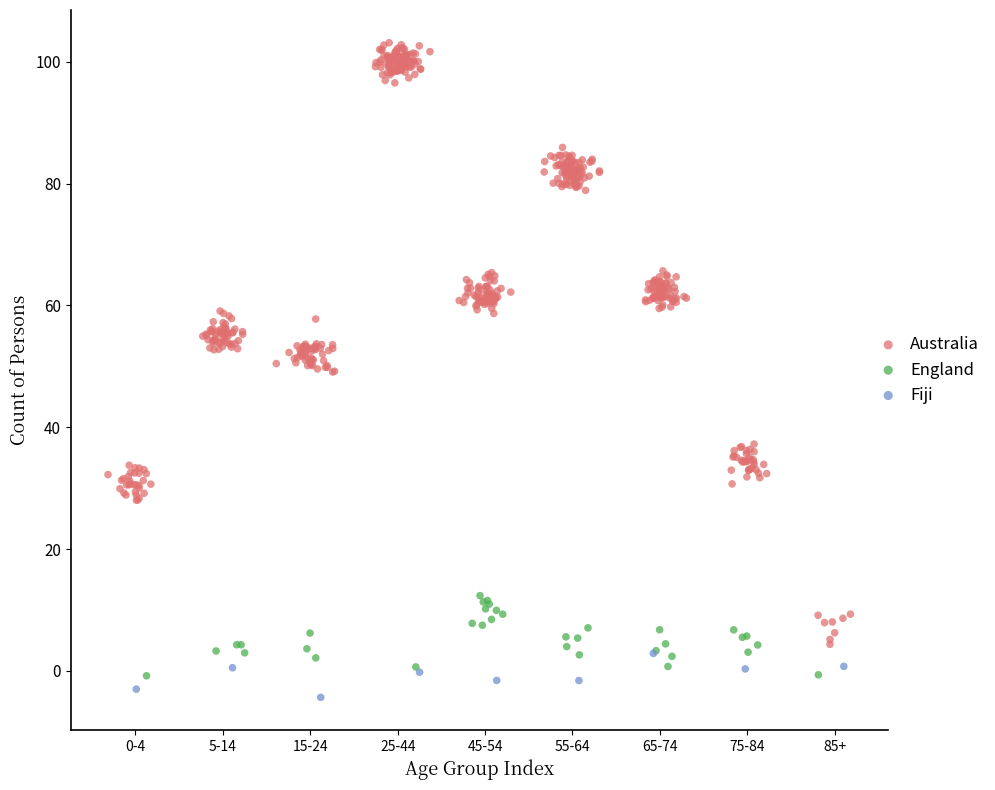

Which series has the widest spread of Y values?

Australia